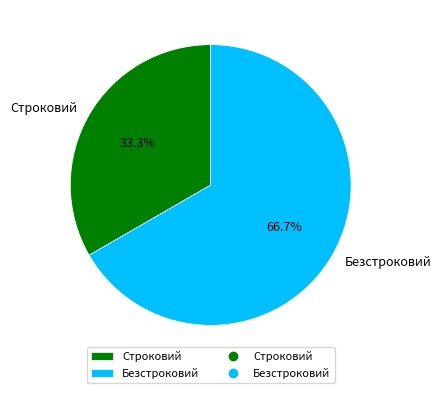

Which slice is the smallest?

Строковий